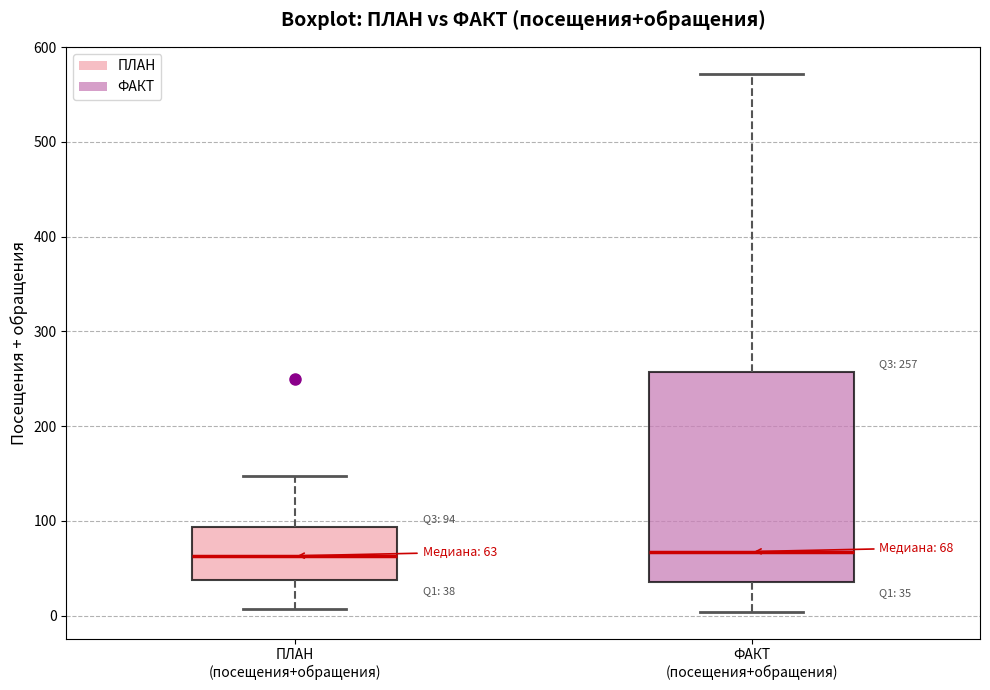

Comparing the boxes themselves (not the whiskers), which one is the tallest?

ФАКТ (посещения+обращения)